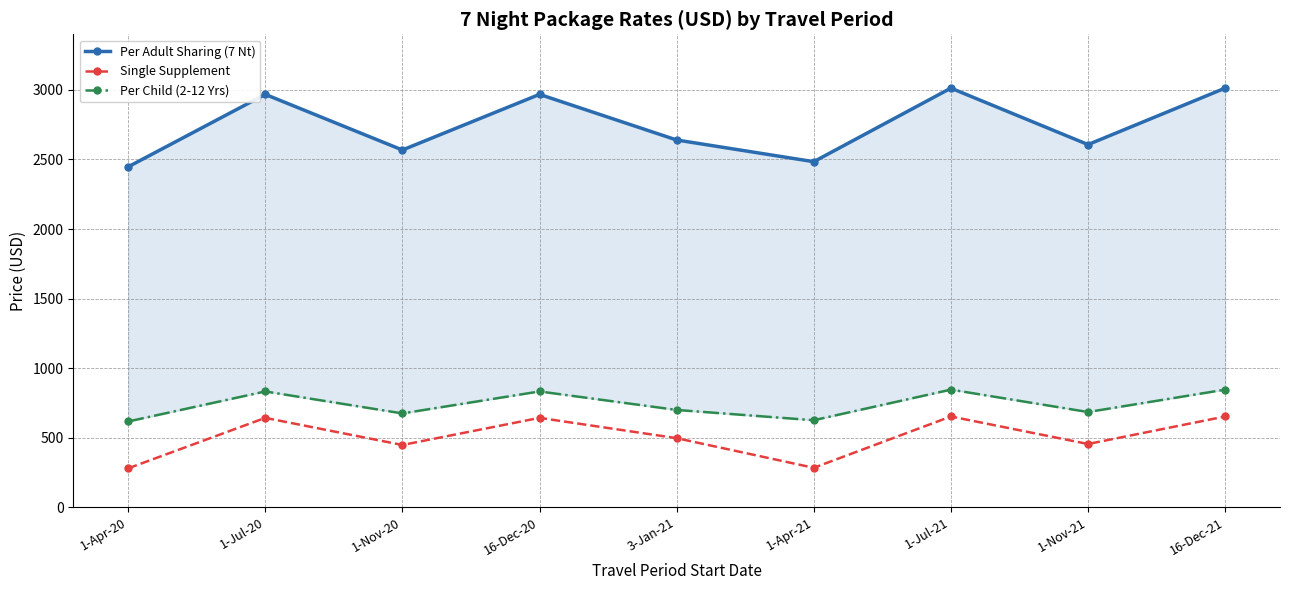

Is the value of Per Child (2-12 Yrs) at 3-Jan-21 greater than the value of Per Adult Sharing (7 Nt) at 16-Dec-21?

No